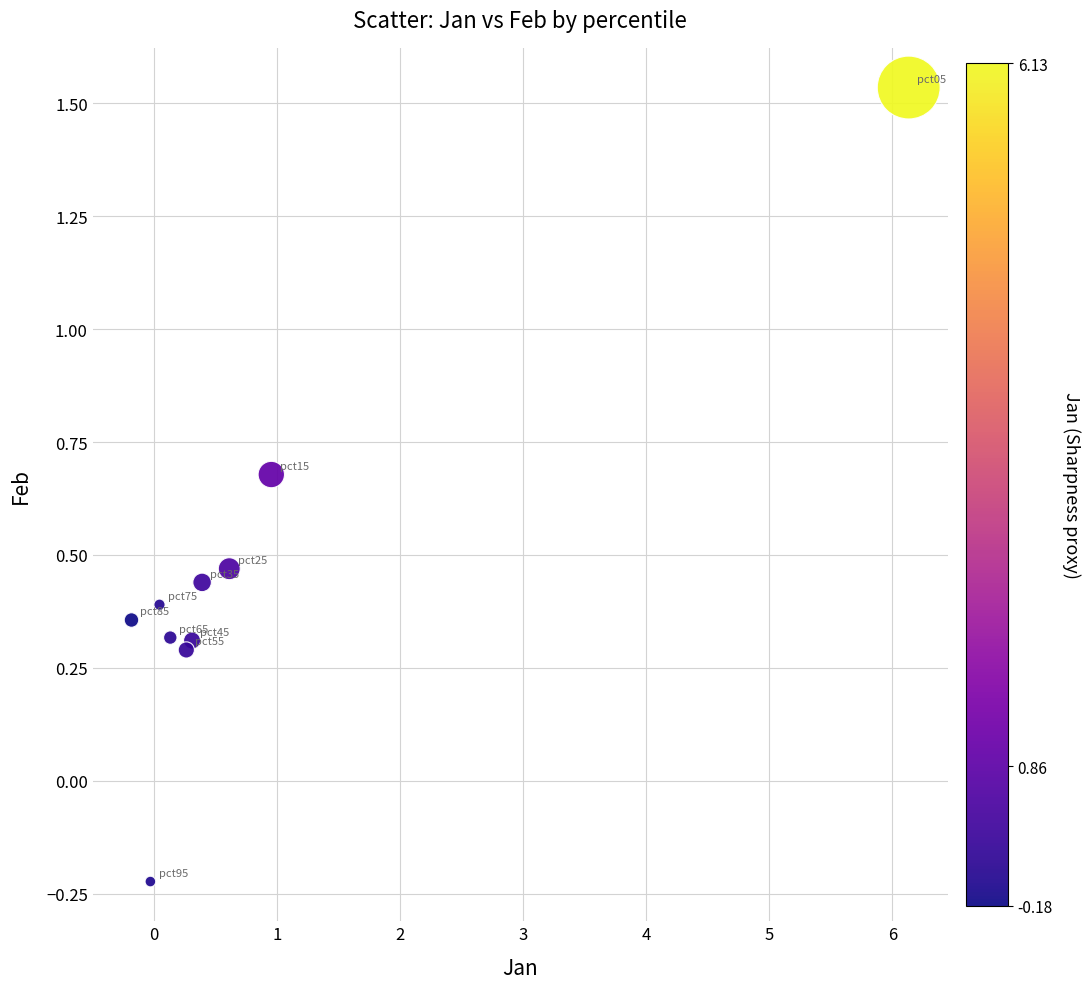

What is the average X value?

0.9